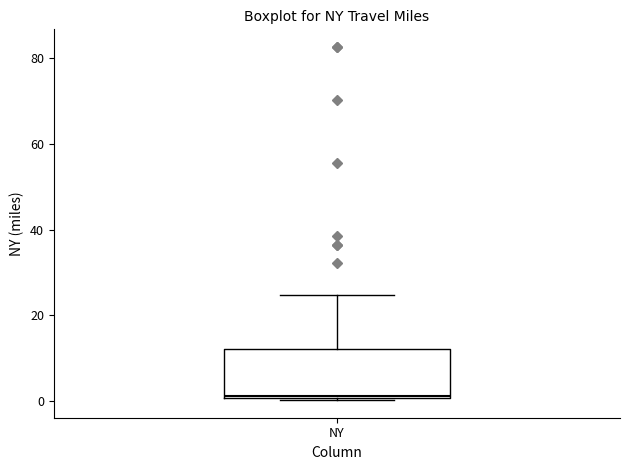

Read this box plot against the y-axis: the position of the median line, the range covered by the box, and the ends of both whiskers. The values are not printed on the chart, so give them approximately, as read against the axis.

median 2, box 0 to 12, whiskers 0 to 24